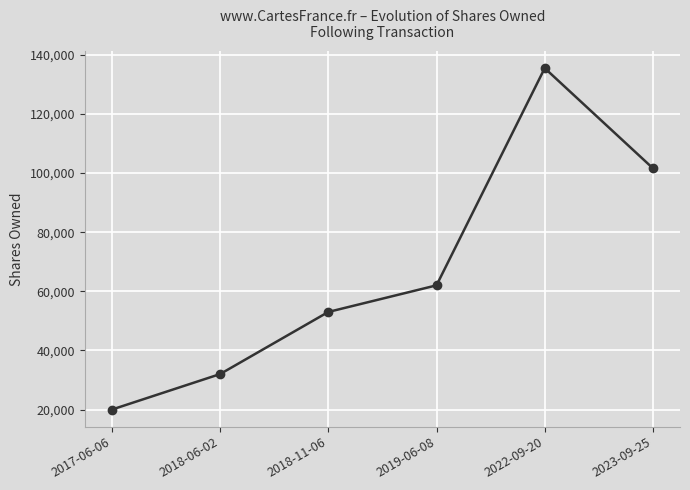

Which has a higher value, 2018-06-02 or 2022-09-20?

2022-09-20